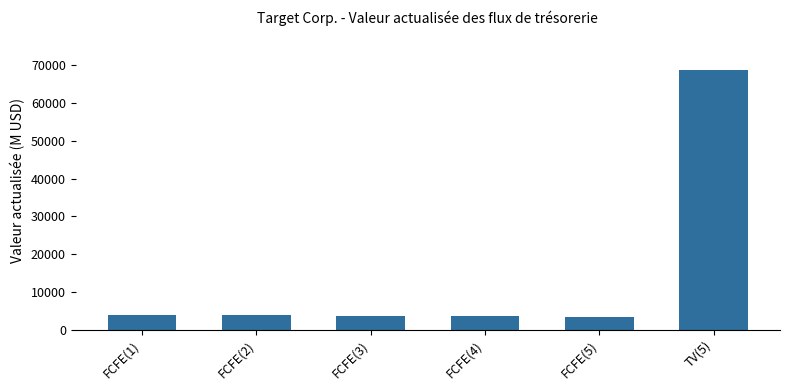

What is the greatest value displayed?

68806